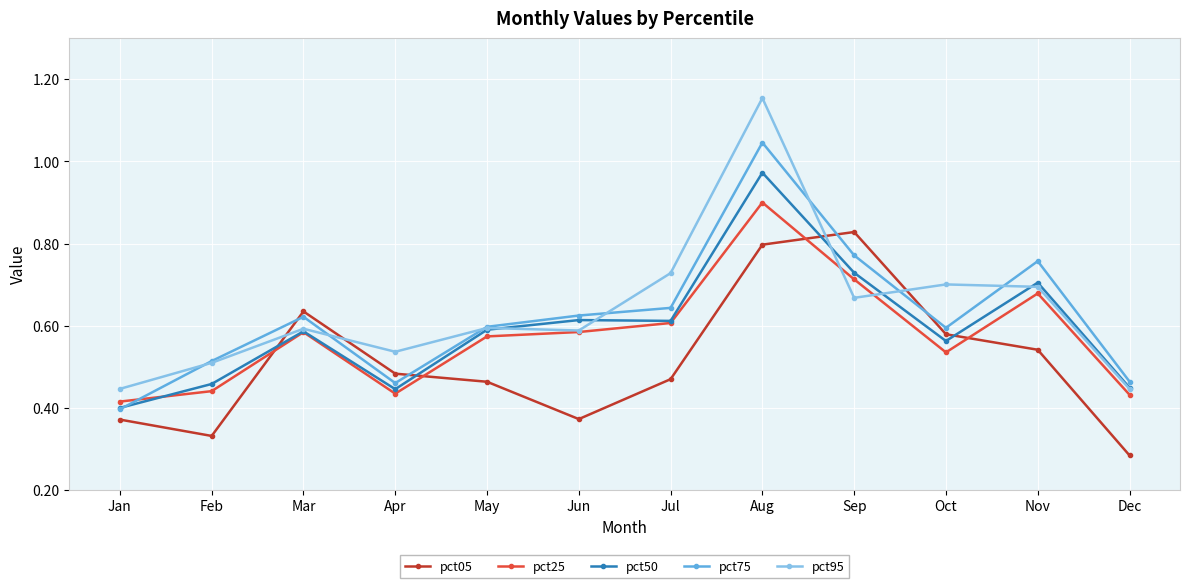

At which category does the chart reach its minimum across all series?

Dec